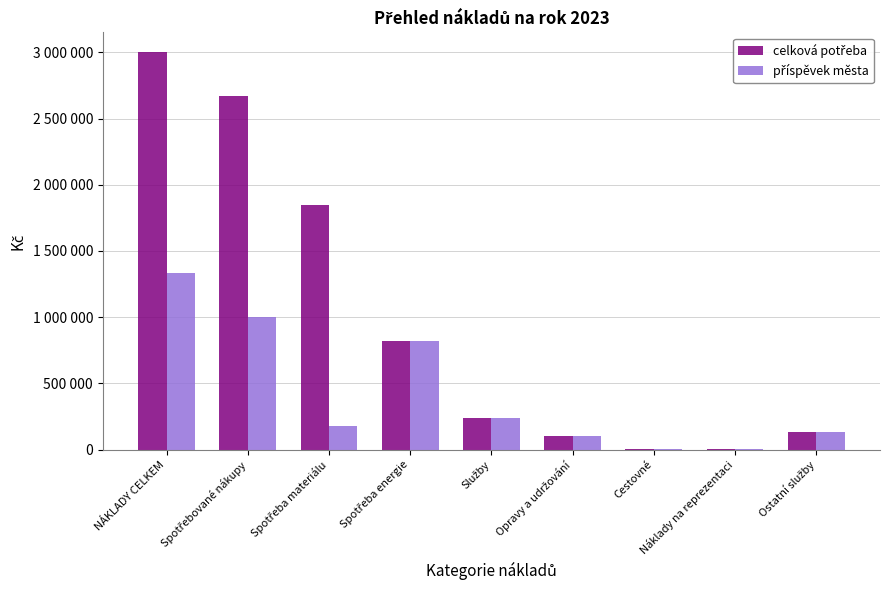

Reading right to left, list all the values displayed in this chart.

celková potřeba: 133000	5000	2000	100000	240000	820000	1850000	2670000	3000000
příspěvek města: 133000	5000	2000	100000	240000	820000	180000	1000000	1330000